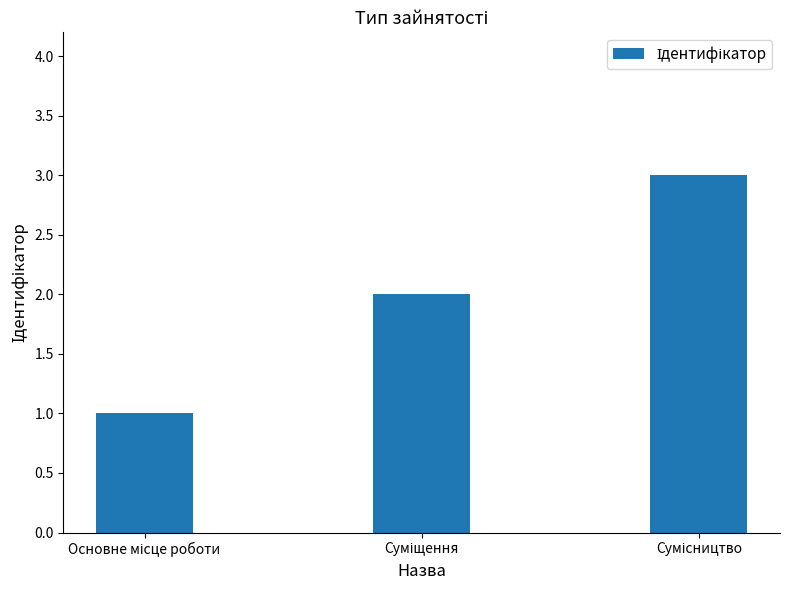

What is the greatest value displayed?

3